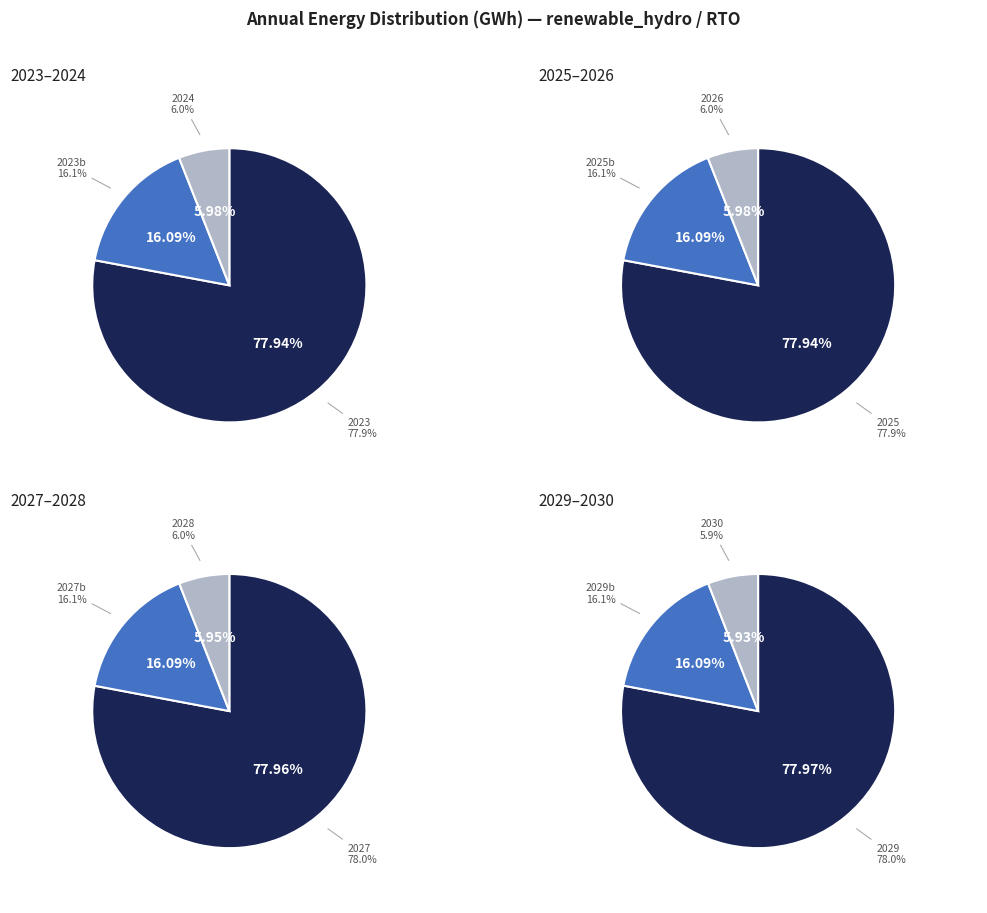

Is it true that 2025 is 7% of the pie?

False